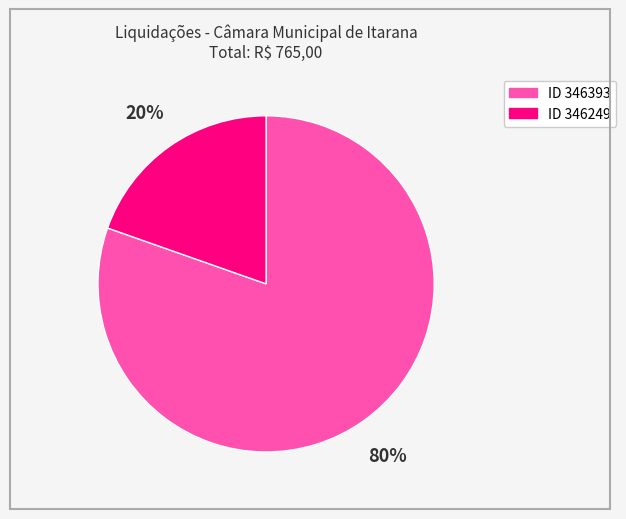

Is there a majority slice in this chart?

Yes